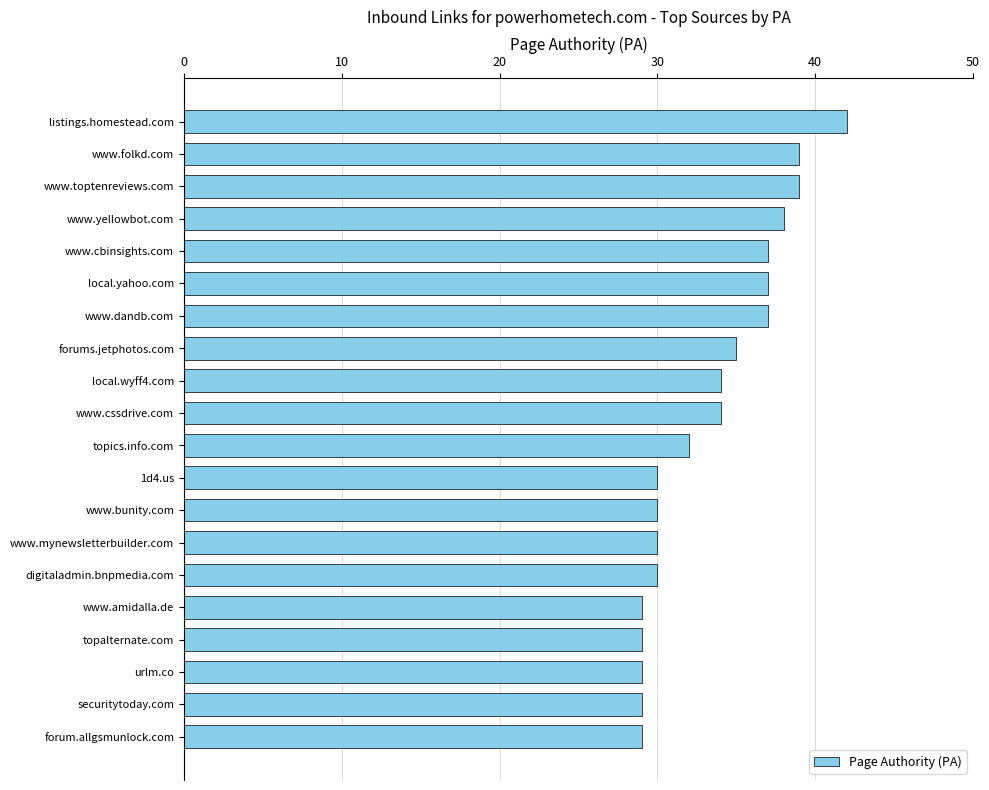

Which has a higher value, topics.info.com or www.mynewsletterbuilder.com?

topics.info.com